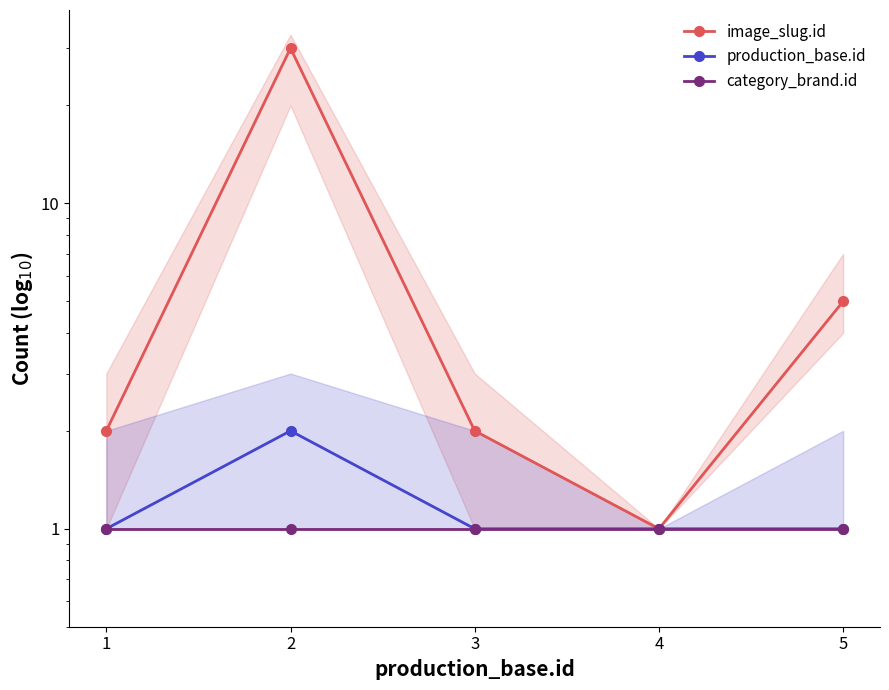

Which label corresponds to the smallest value in the chart?

4